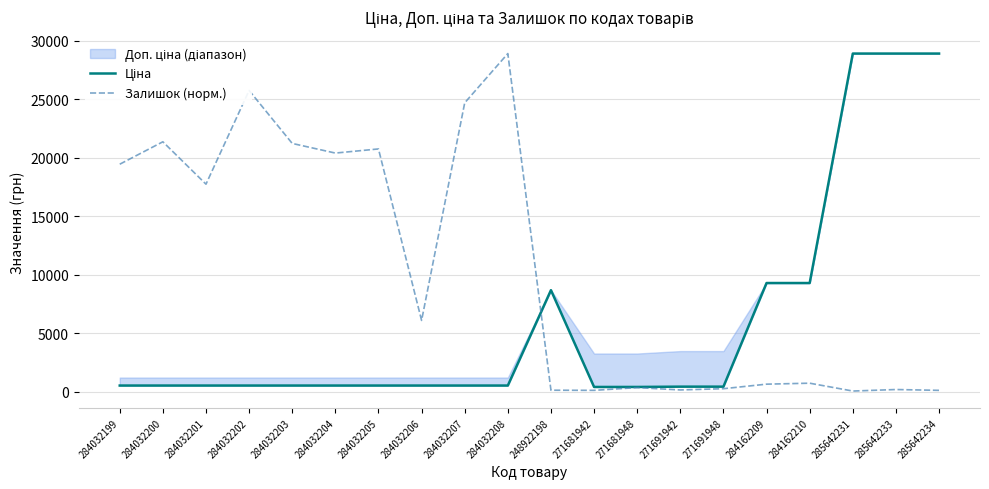

What is the maximum value for Залишок (норм.)?

28901.7